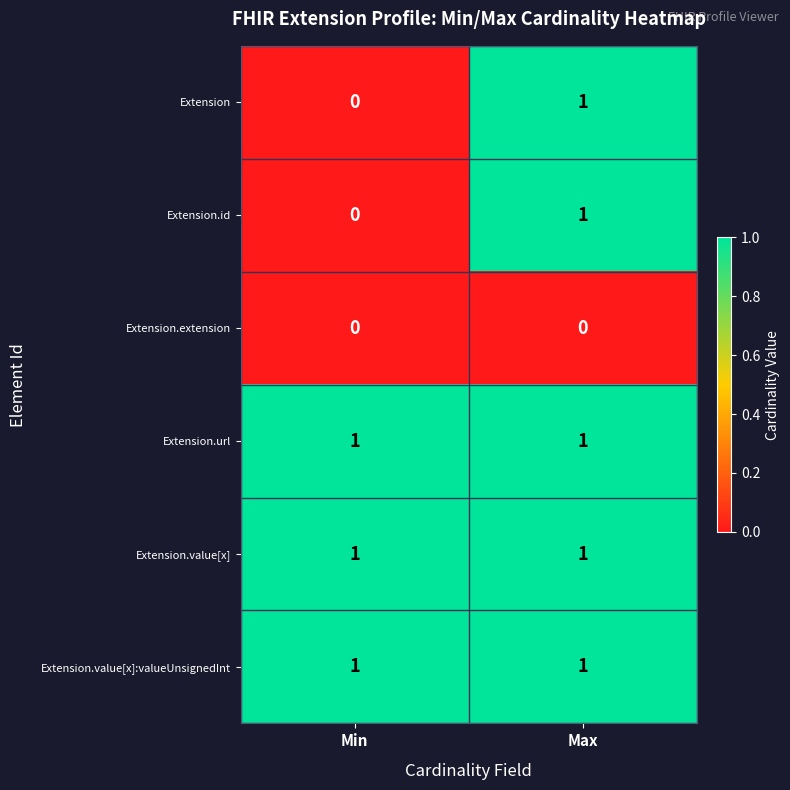

The value of Extension.id at Max is 1. True or false?

True